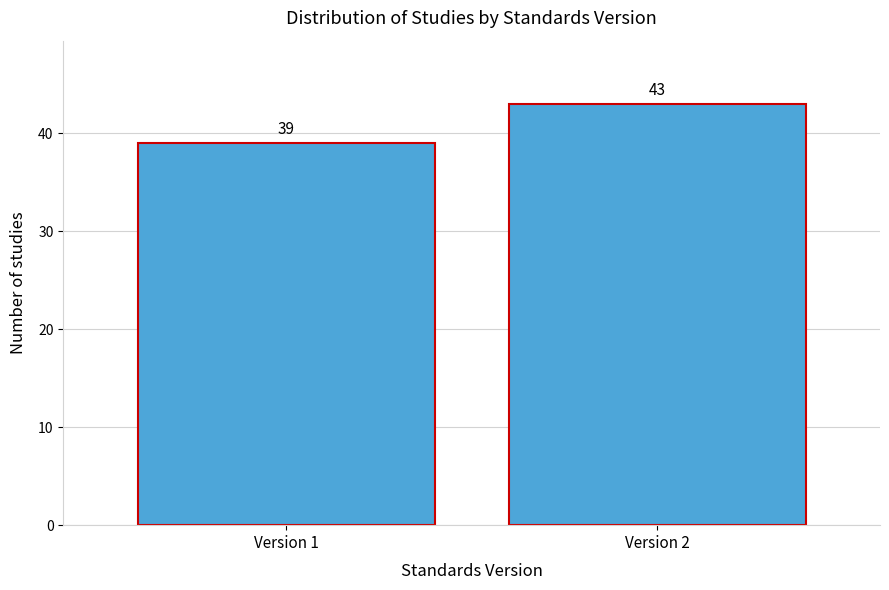

Reading right to left, what are all the values shown in this chart?

43	39